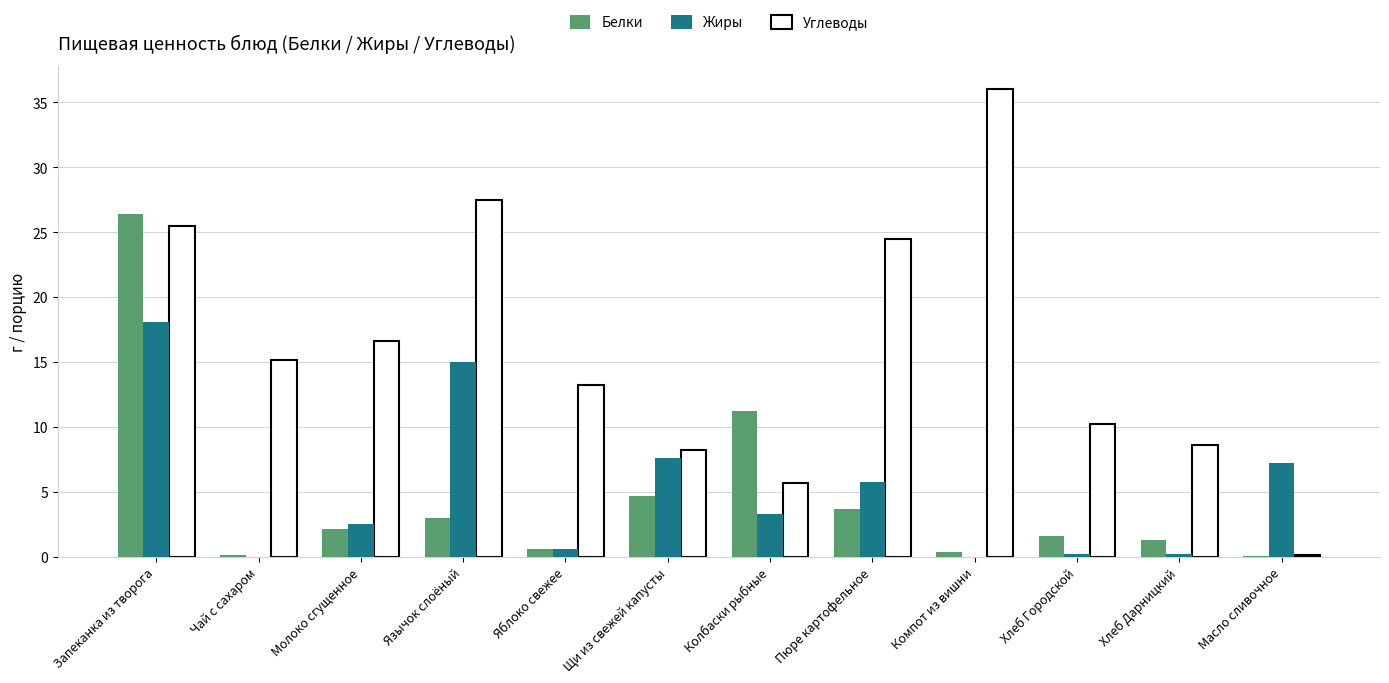

Which series has the largest total across all categories?

Углеводы